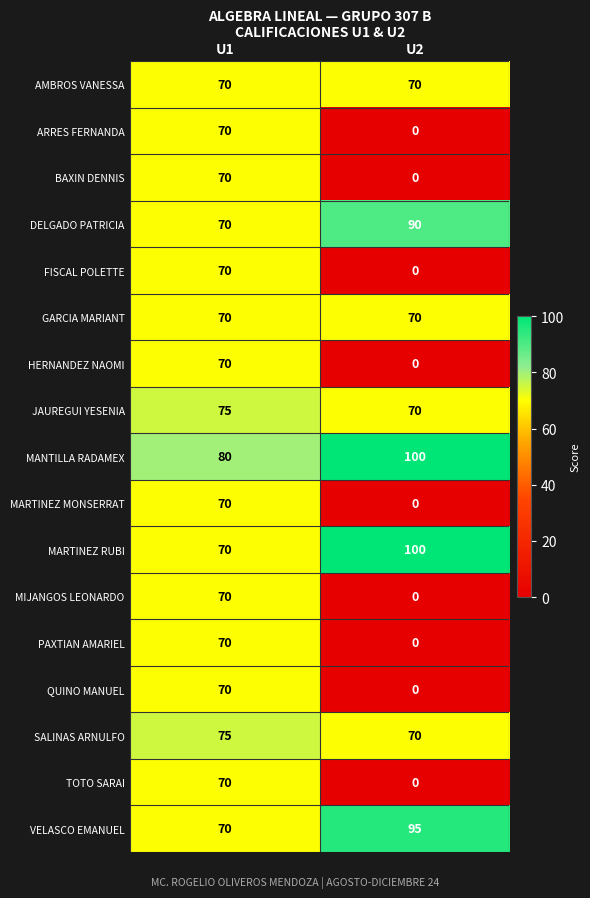

List the labels in order of MARTINEZ RUBI value, largest first.

U2, U1